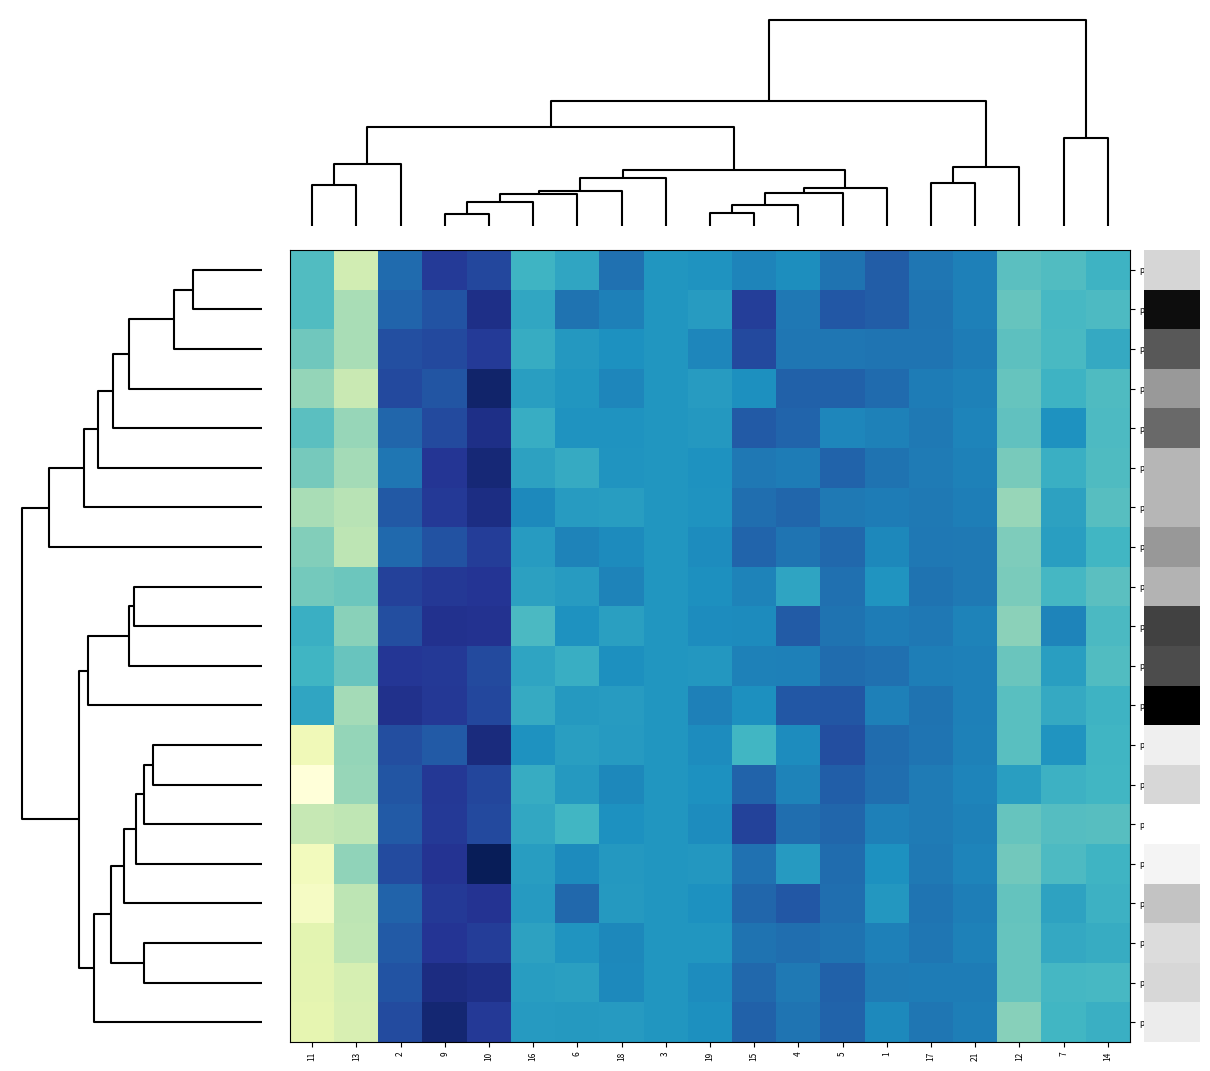

How many data points does each series have?

19